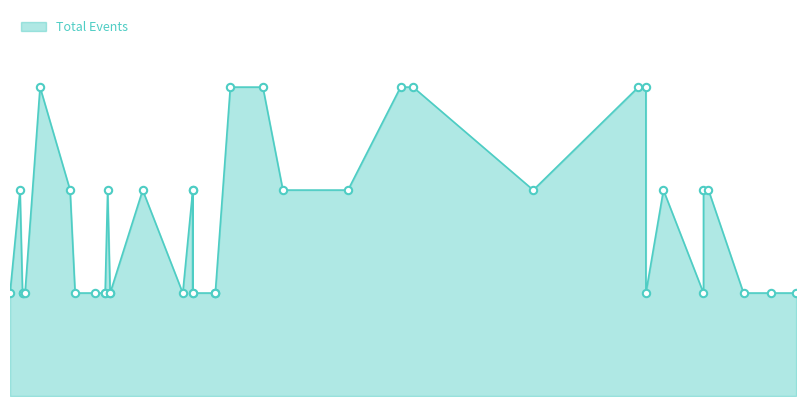

At how many categories does at least one series exceed 0?

40